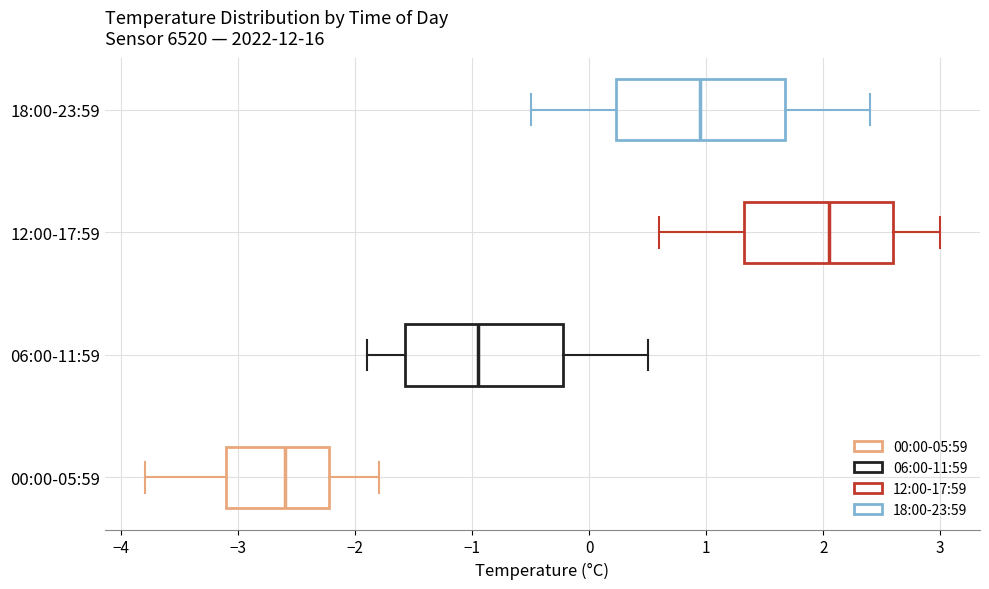

Which box's median line is the furthest to the left?

00:00-05:59